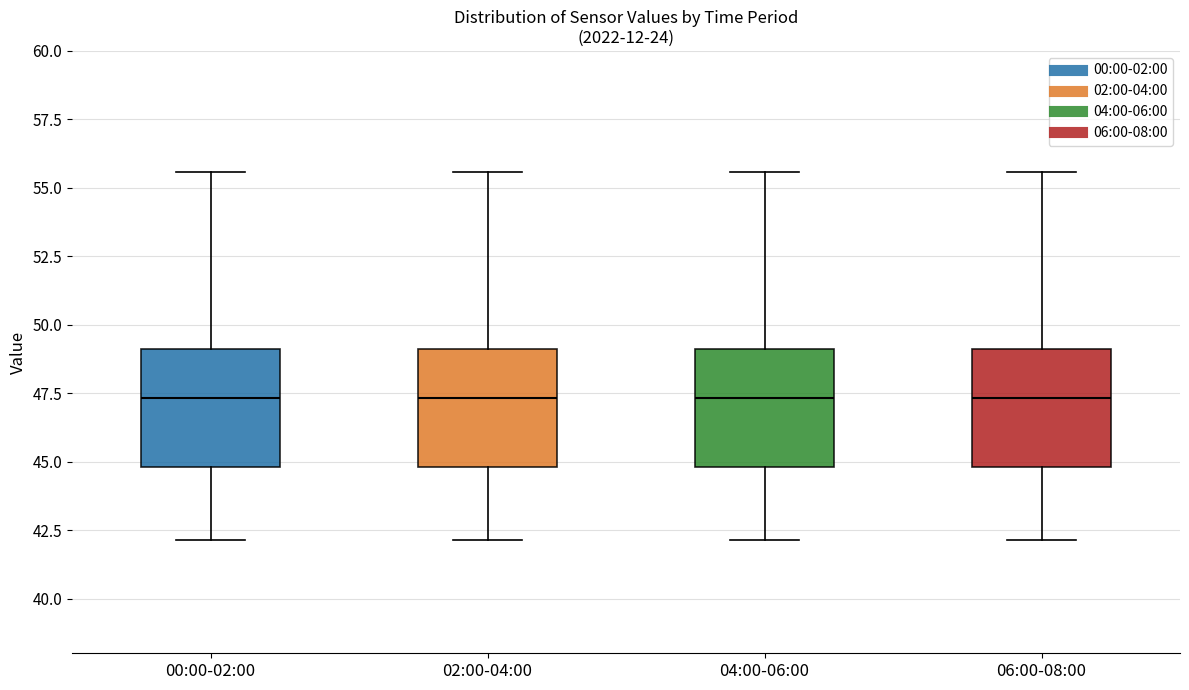

Reading left to right, transcribe this box plot: for each box, give where its median line is, the range the box spans, and where its two whiskers end, as read against the y-axis. The values are not printed on the chart, so give them approximately, as read against the axis.

00:00-02:00: median 47.5, box 45.0 to 49.0, whiskers 42.0 to 55.5
02:00-04:00: median 47.5, box 45.0 to 49.0, whiskers 42.0 to 55.5
04:00-06:00: median 47.5, box 45.0 to 49.0, whiskers 42.0 to 55.5
06:00-08:00: median 47.5, box 45.0 to 49.0, whiskers 42.0 to 55.5